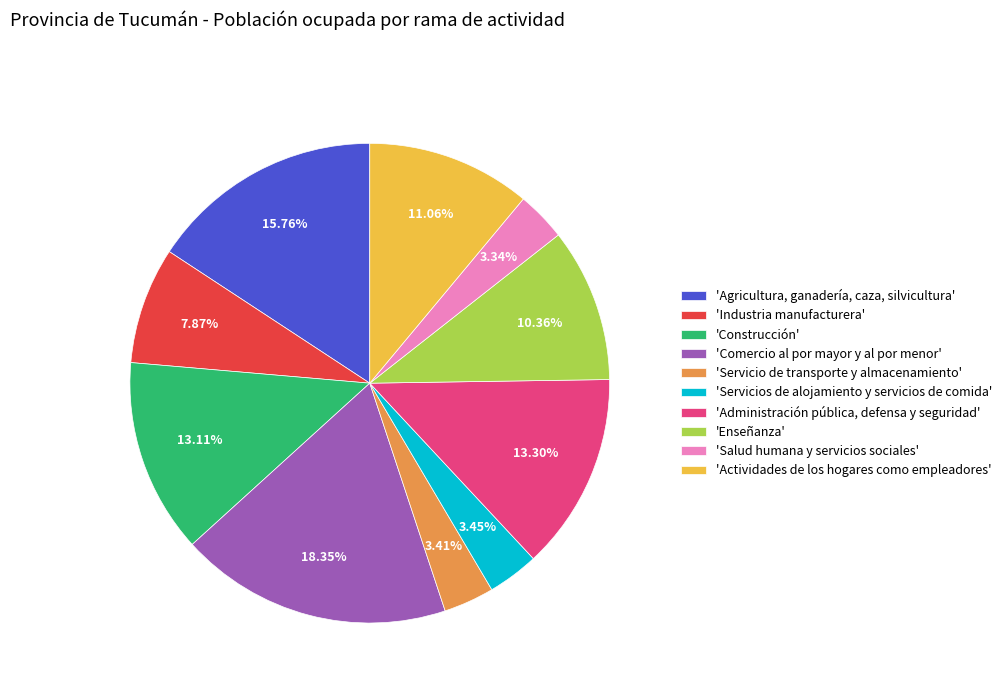

Do 'Construcción' and 'Servicio de transporte y almacenamiento' together represent more than half of the pie?

No